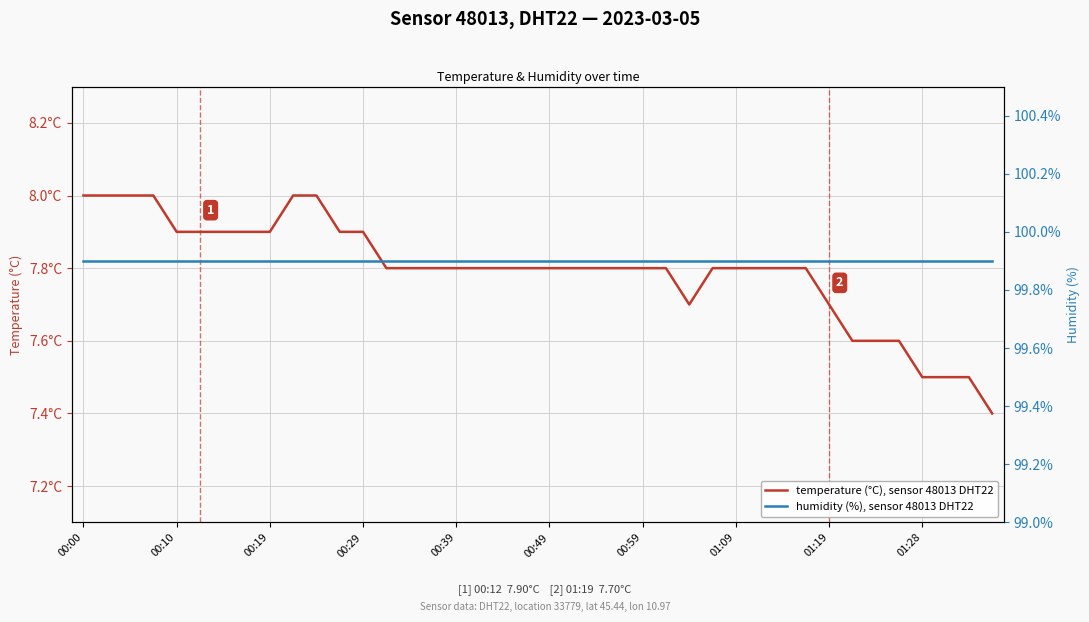

What are all the series names shown in the legend?

temperature (°C), sensor 48013 DHT22, humidity (%), sensor 48013 DHT22